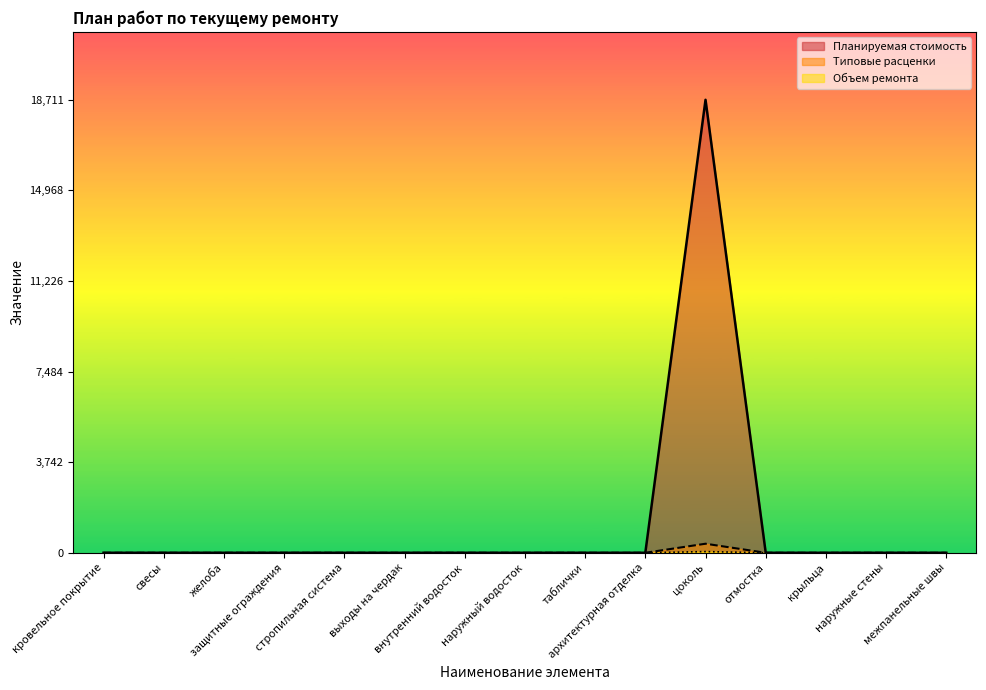

At which category does the chart reach its peak across all series?

цоколь